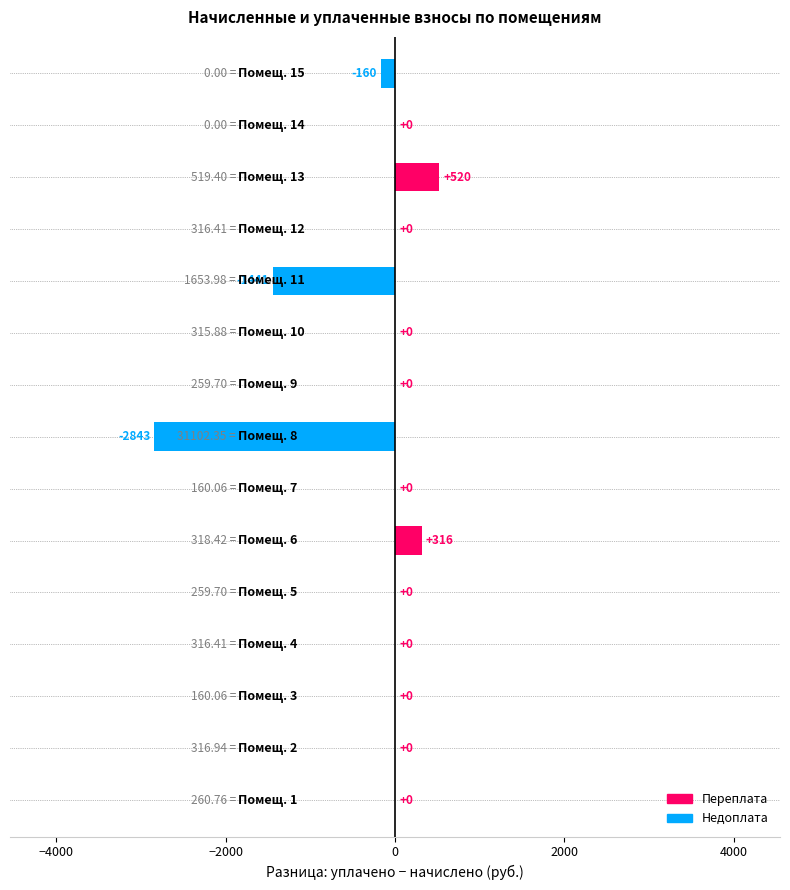

How many series are shown in this chart?

1